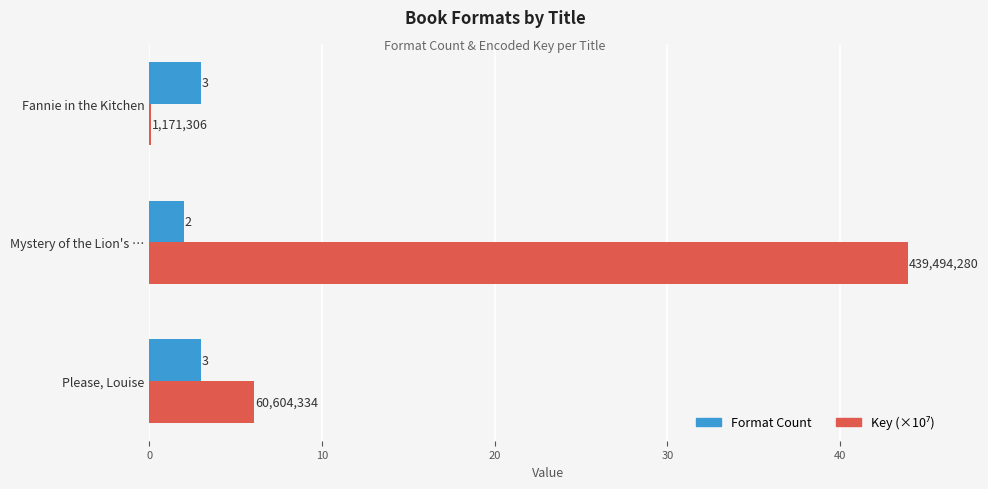

At which category does the chart reach its peak across all series?

Mystery of the Lion's …